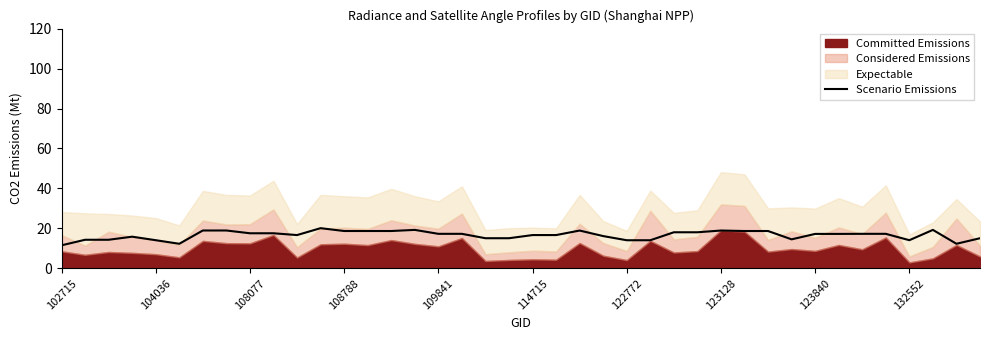

Is it true that Scenario Emissions equals 29.6 at 108077?

False